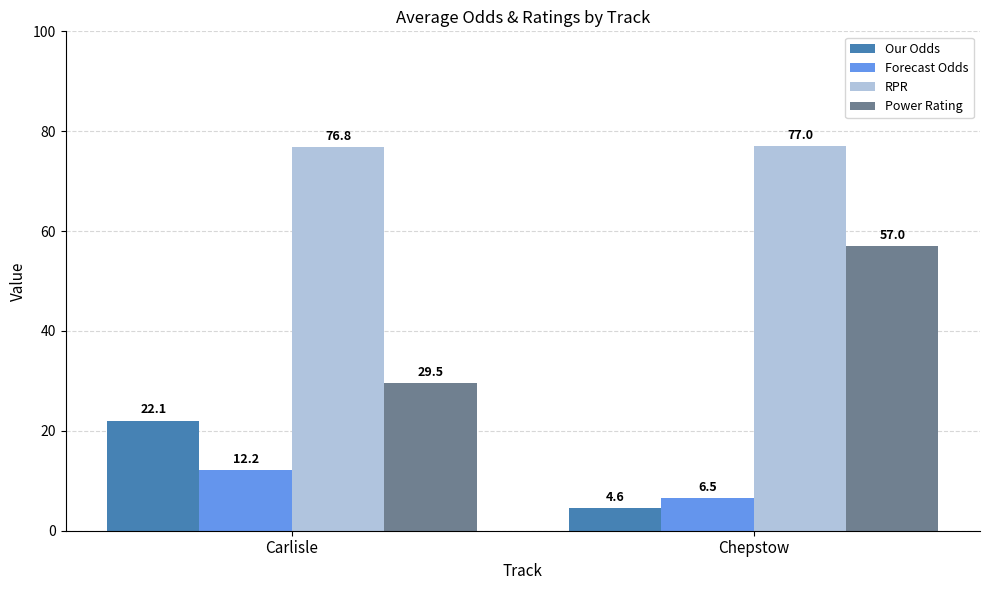

Which series has the widest spread of values?

Power Rating